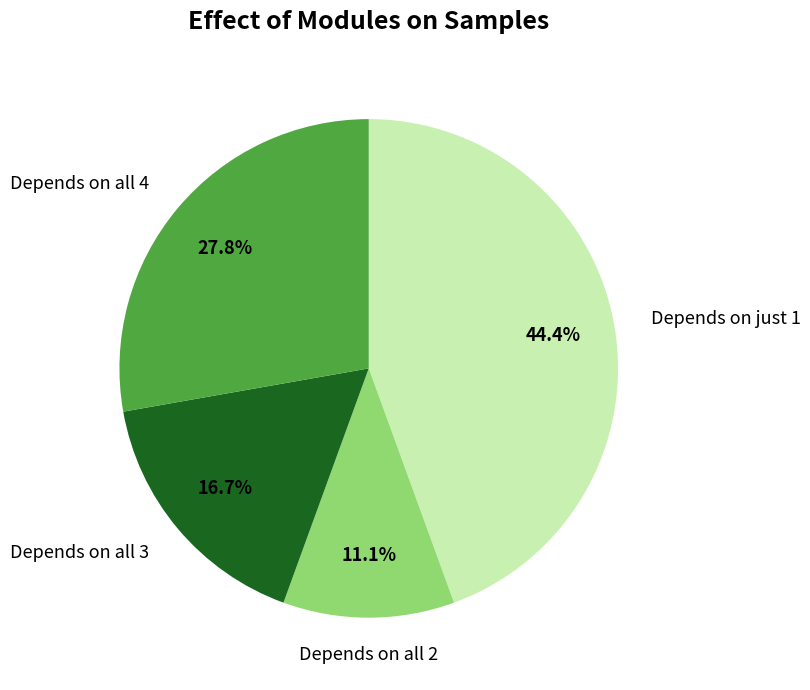

What is the ratio of the value at Depends on just 1 to the value at Depends on all 4?

1.6